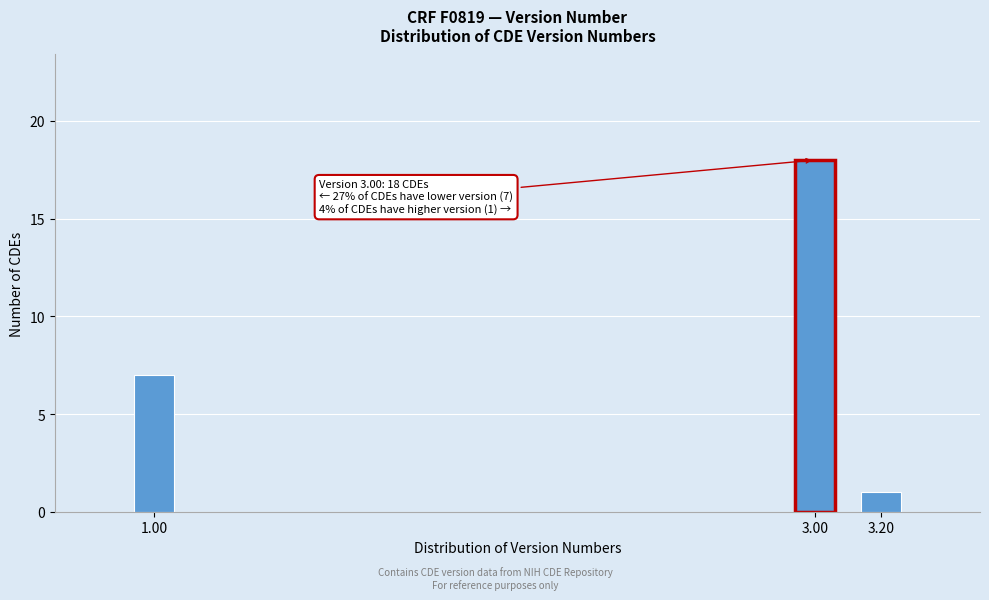

Reading left to right, what are all the values shown in this chart?

1.00=7	3.00=18	3.20=1